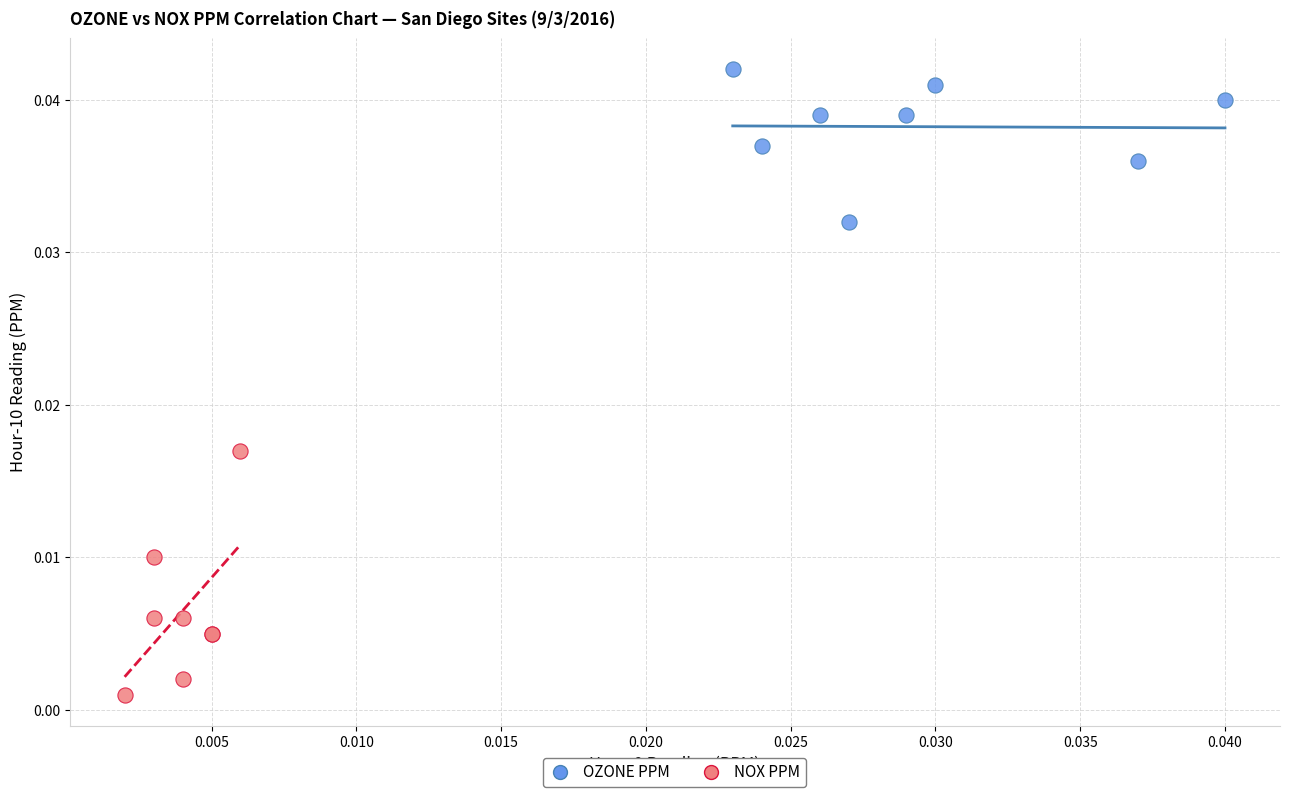

Which series contains the highest Y value?

OZONE PPM